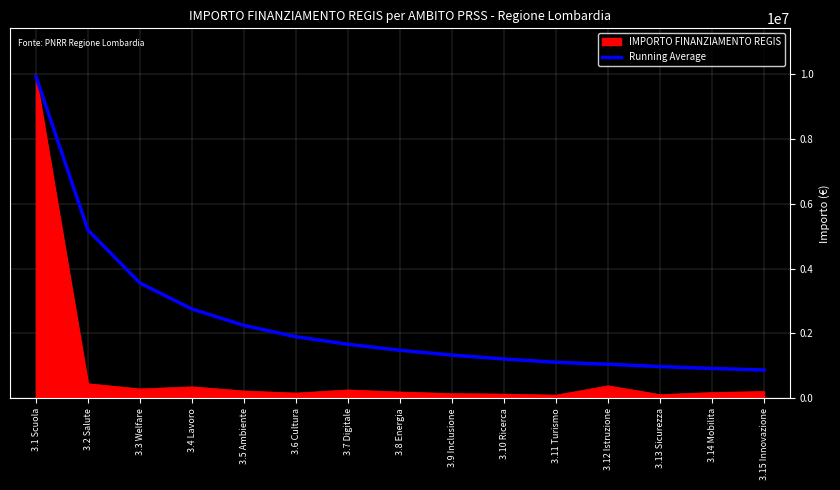

Between 3.1 Scuola and 3.9 Inclusione, which series saw the biggest shift?

IMPORTO FINANZIAMENTO REGIS